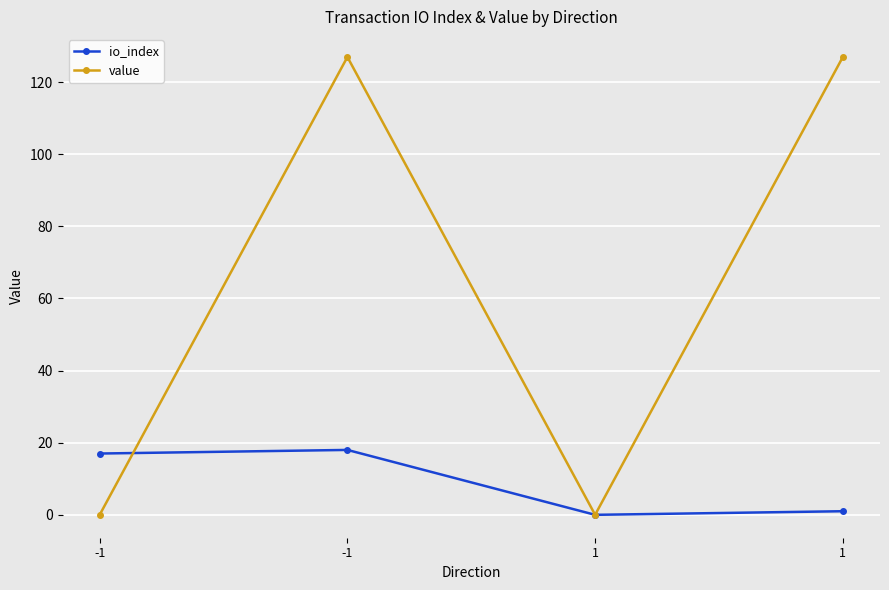

Where does the io_index series first go above 17?

-1